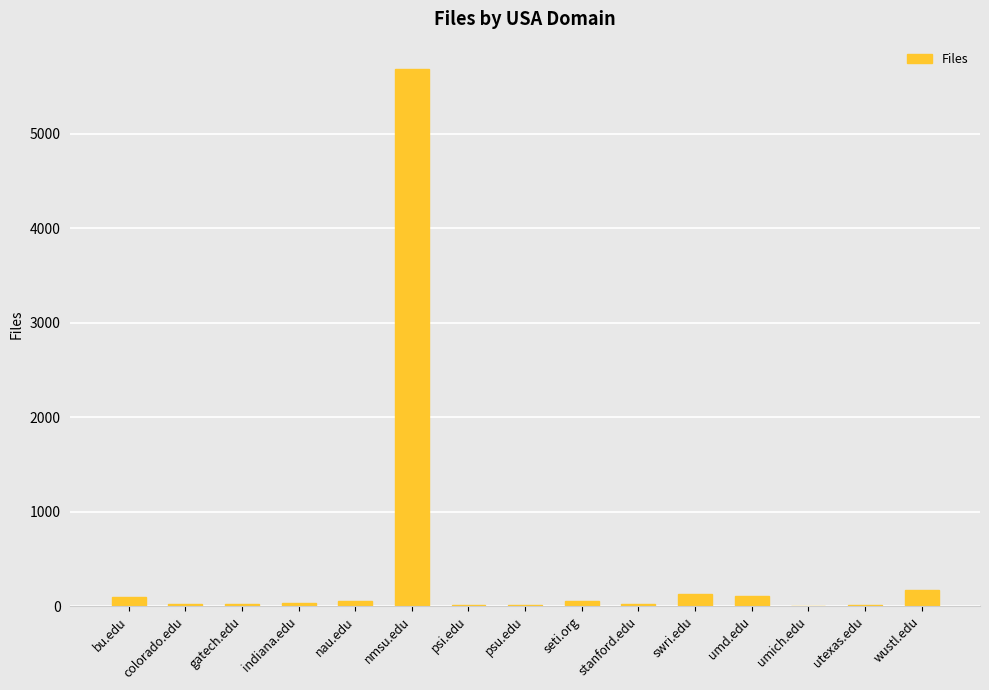

What is the sum of the values at psu.edu and seti.org?

69